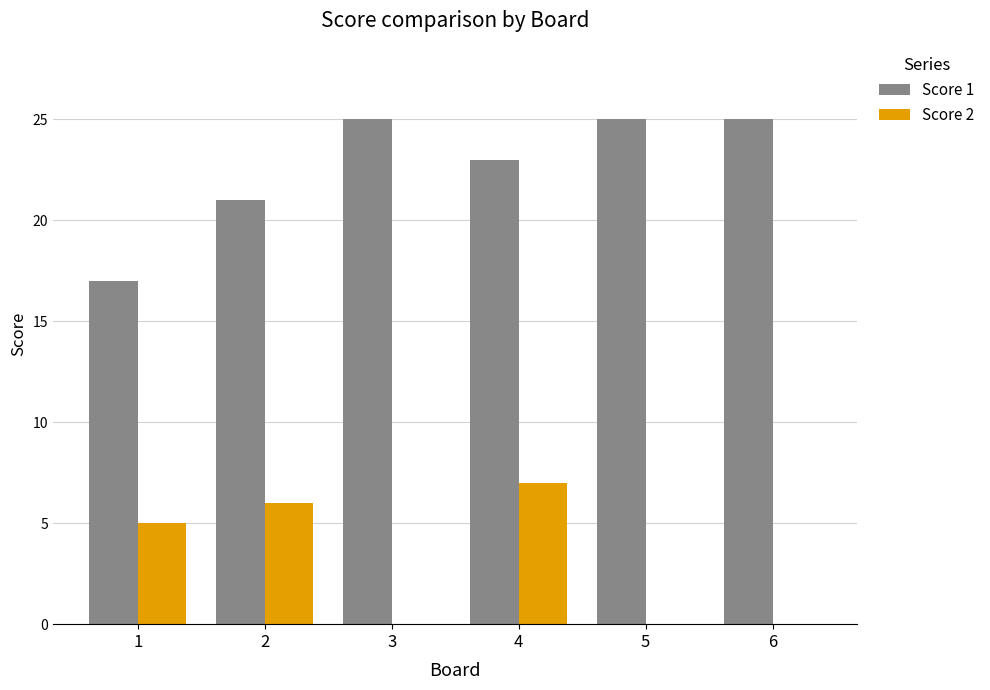

What are all the series names shown in the legend?

Score 1, Score 2